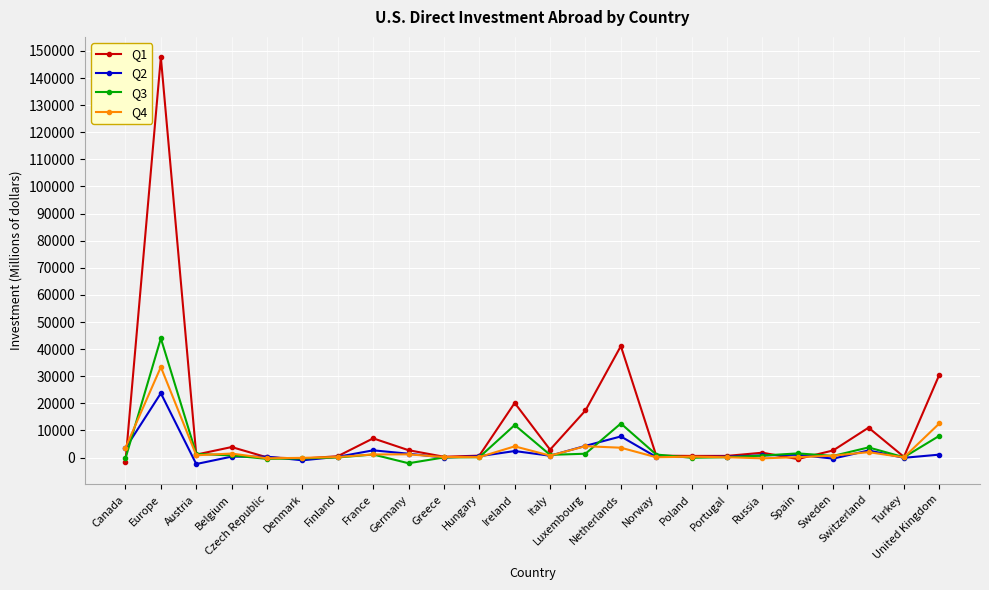

Which series ends up on top after the final intersection of Q3 and Q1?

Q1